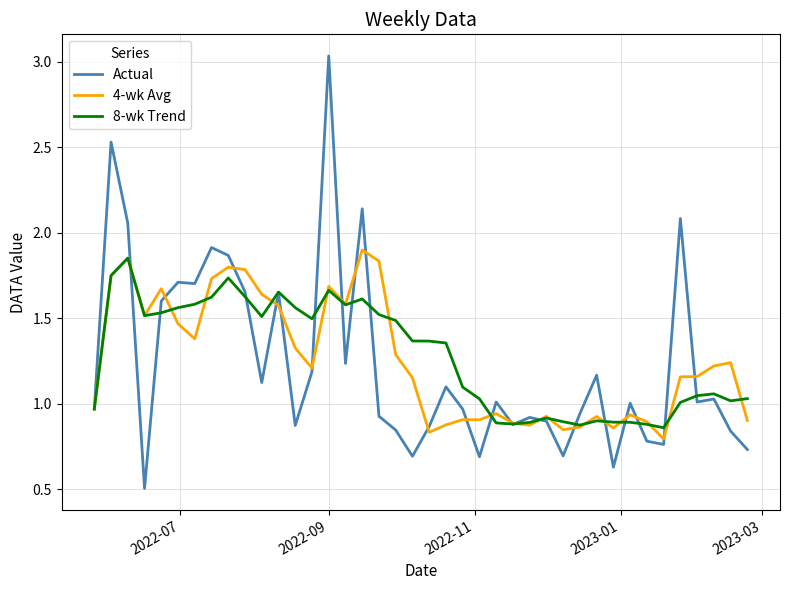

What is the smallest value displayed?

0.5